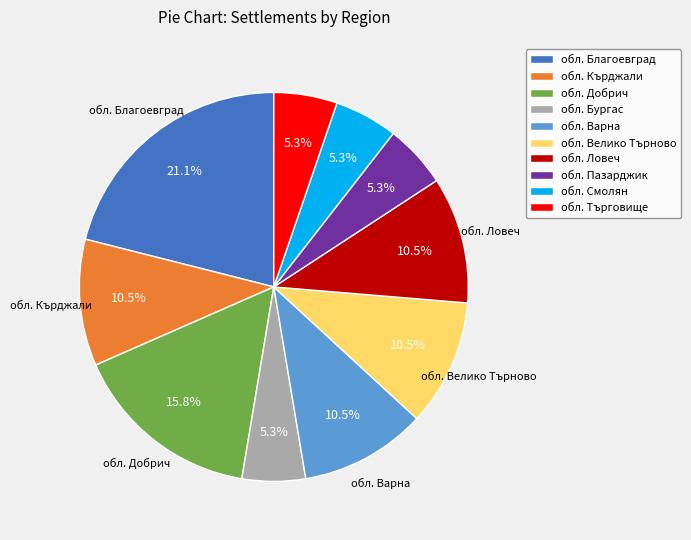

What is the largest slice in the pie chart?

обл. Благоевград